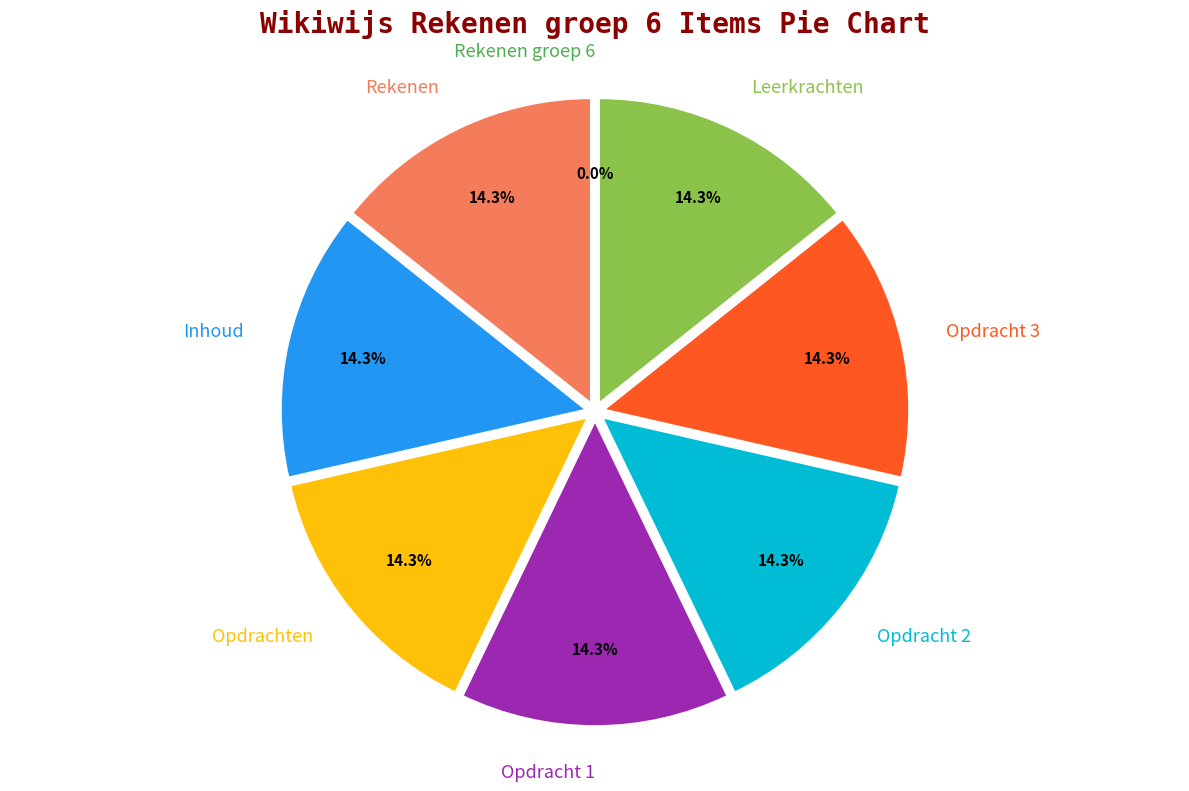

To the nearest percent, what portion does Opdracht 1 represent?

14%